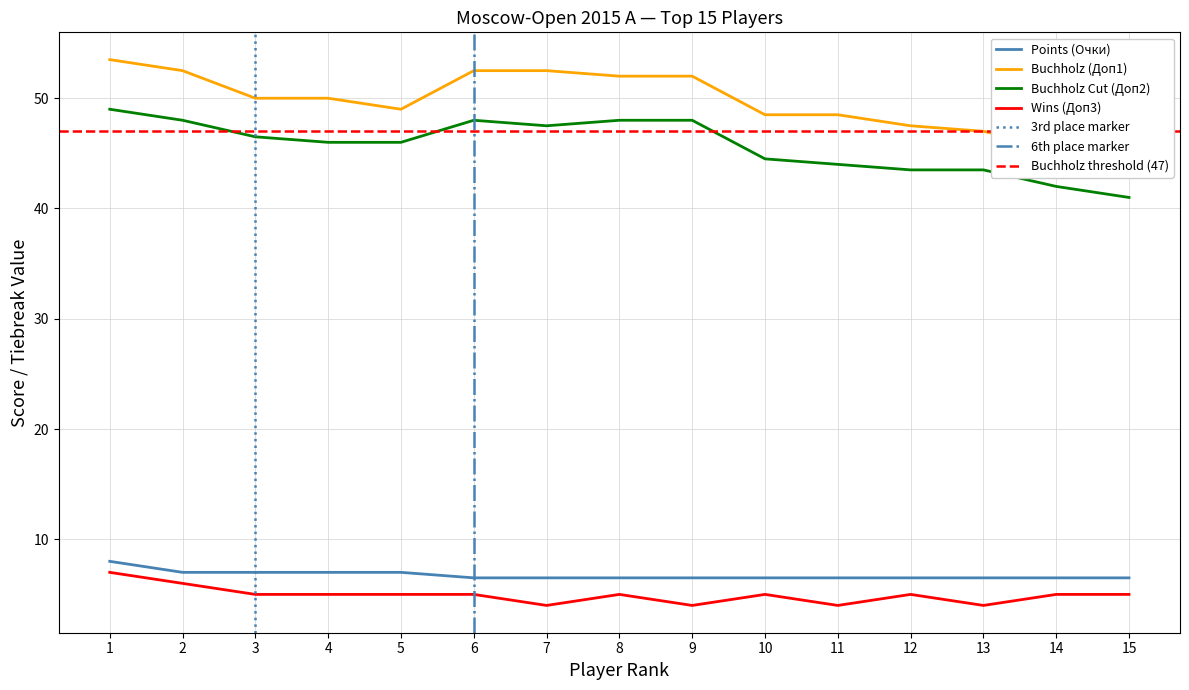

What is the sum of the Points (Очки) values at 12 and 2?

13.5